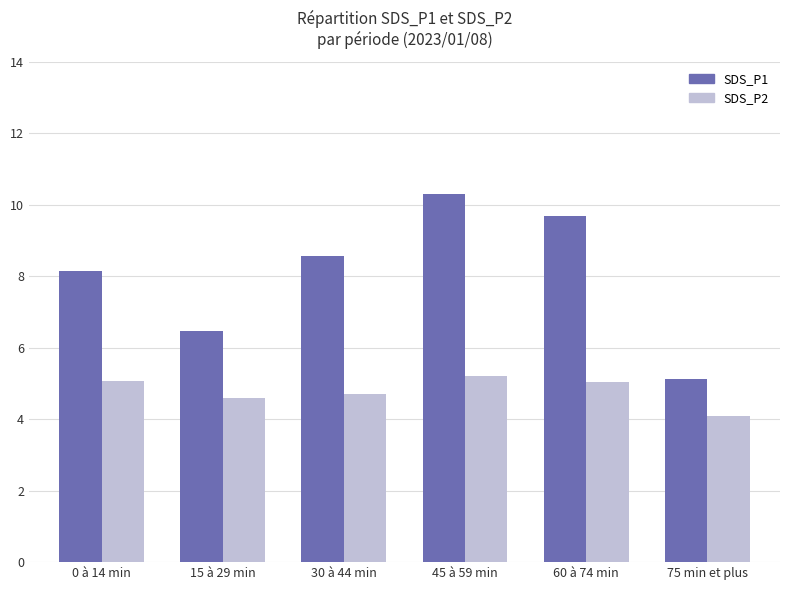

At which category is the sum across all series the highest?

45 à 59 min